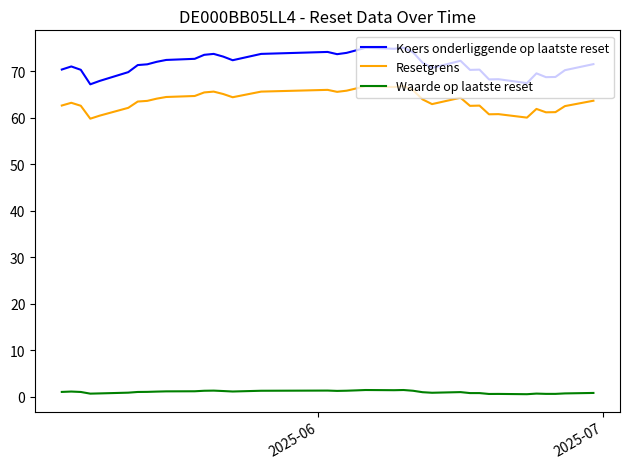

What is the lowest value of the Koers onderliggende op laatste reset series?

67.1